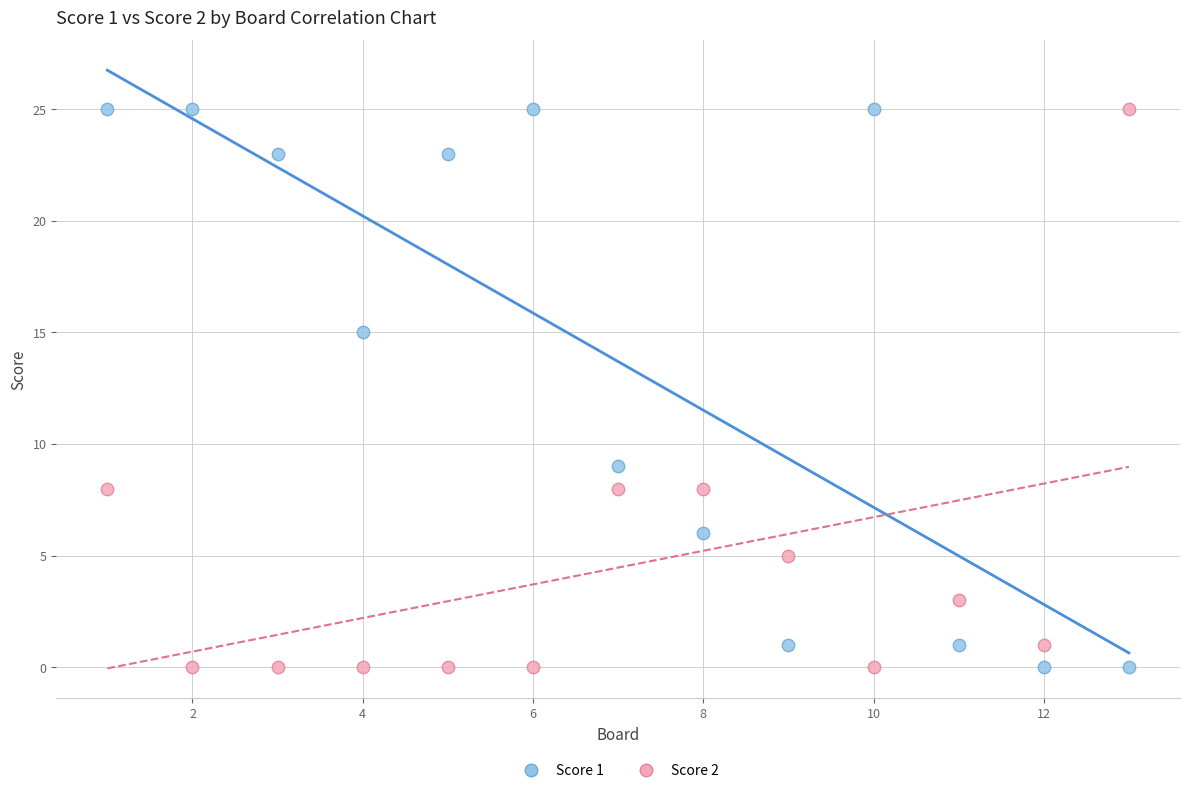

What are all the series names shown in the legend?

Score 1, Score 2